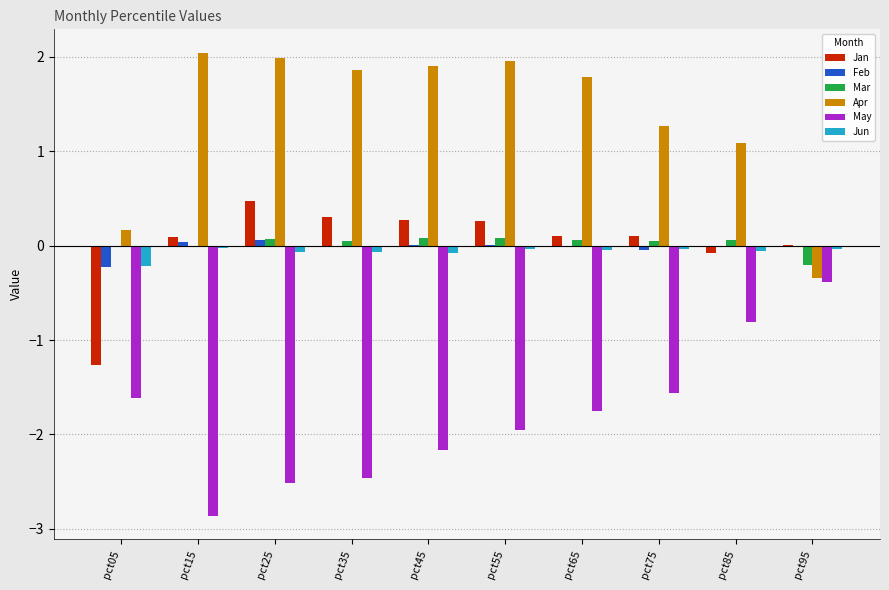

The value of Jan at pct05 is -1.3. True or false?

True